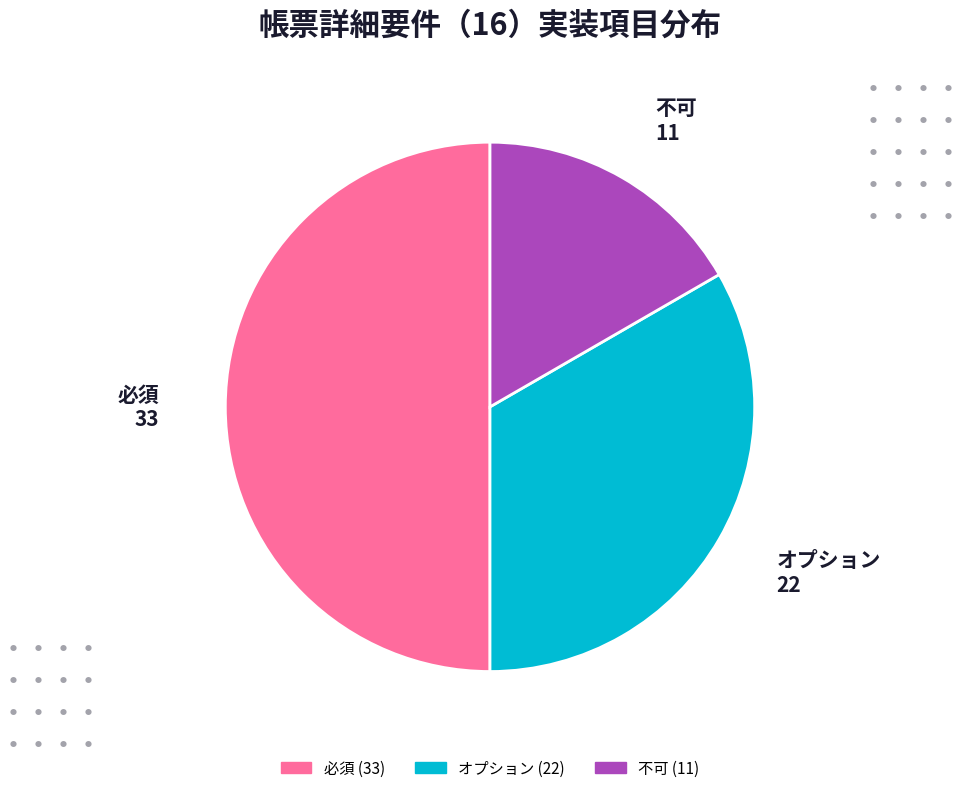

Combined, do 必須 and オプション account for over 50%?

Yes